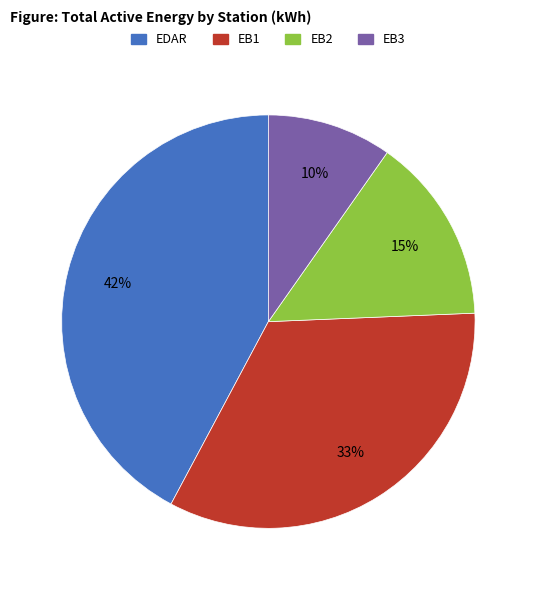

Is the sum of EB1 and EDAR greater than half?

Yes